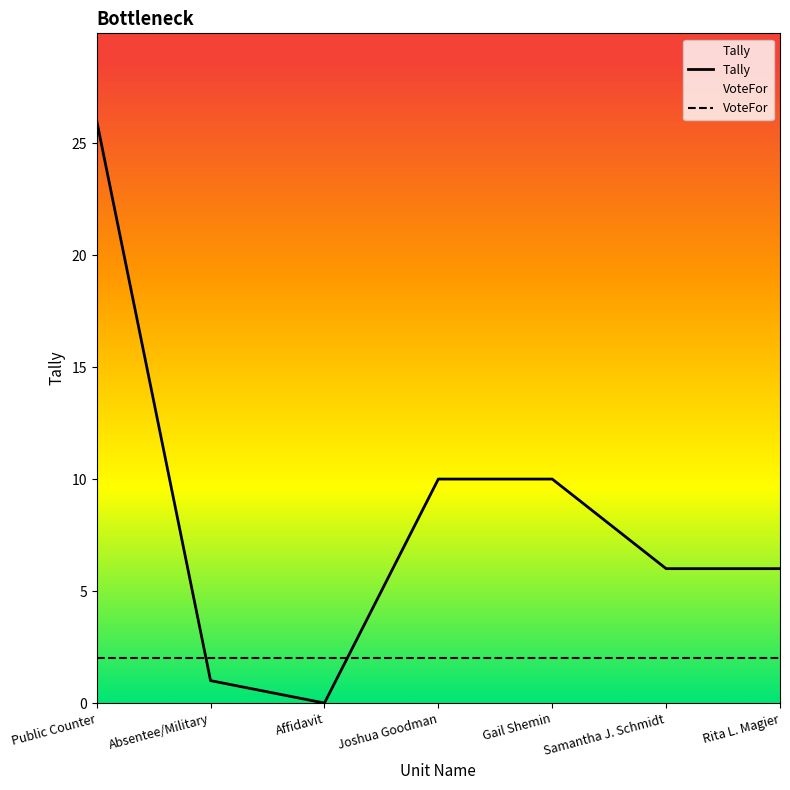

Which has a higher value, Public Counter or Affidavit?

Public Counter